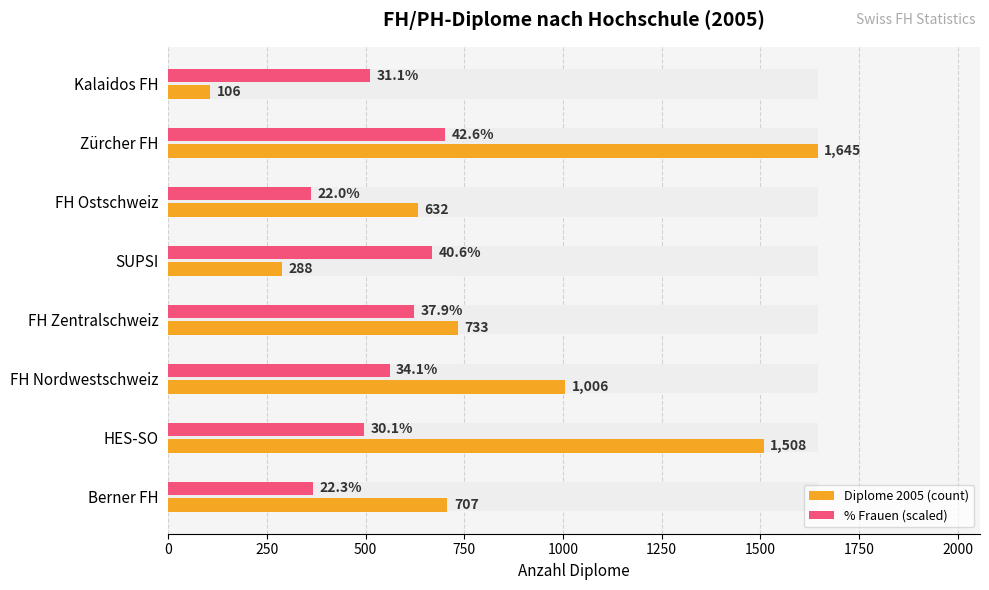

Between FH Zentralschweiz and SUPSI, which series saw the biggest shift?

Diplome 2005 (count)